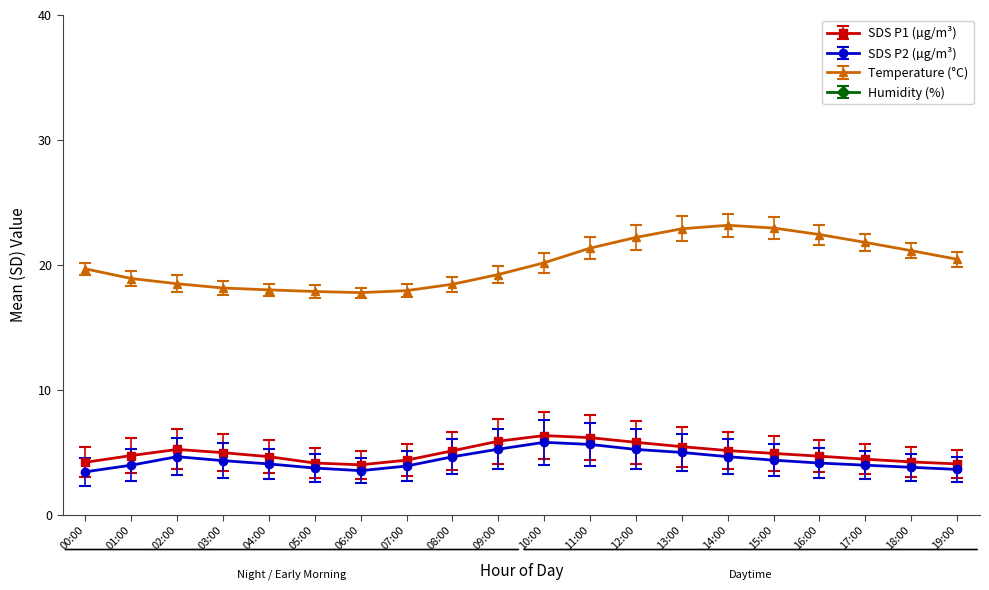

True or false: SDS_P1 and BME280_humidity cross at least once.

False